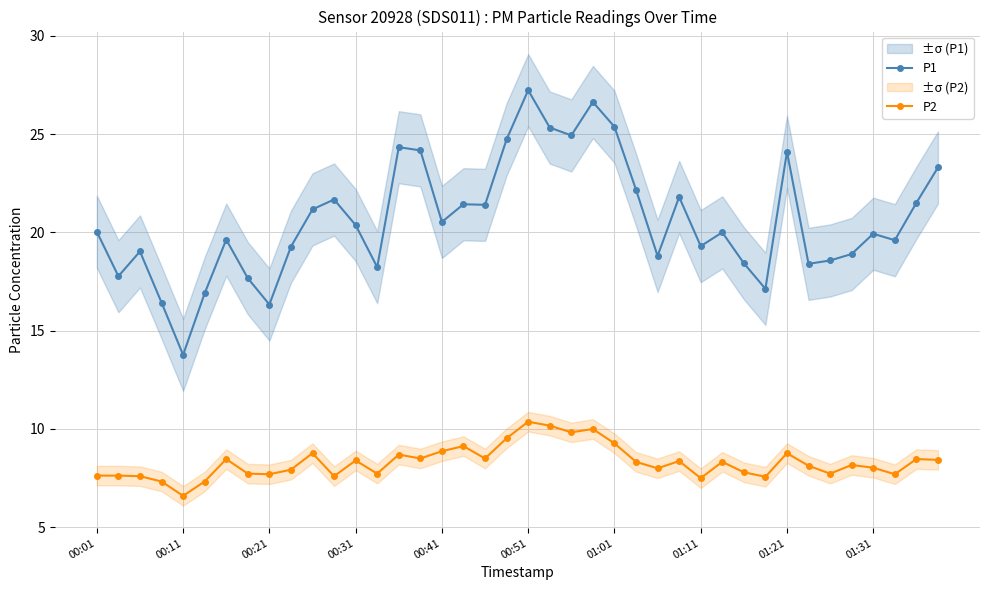

True or false: P1 and P2 cross at least once.

False